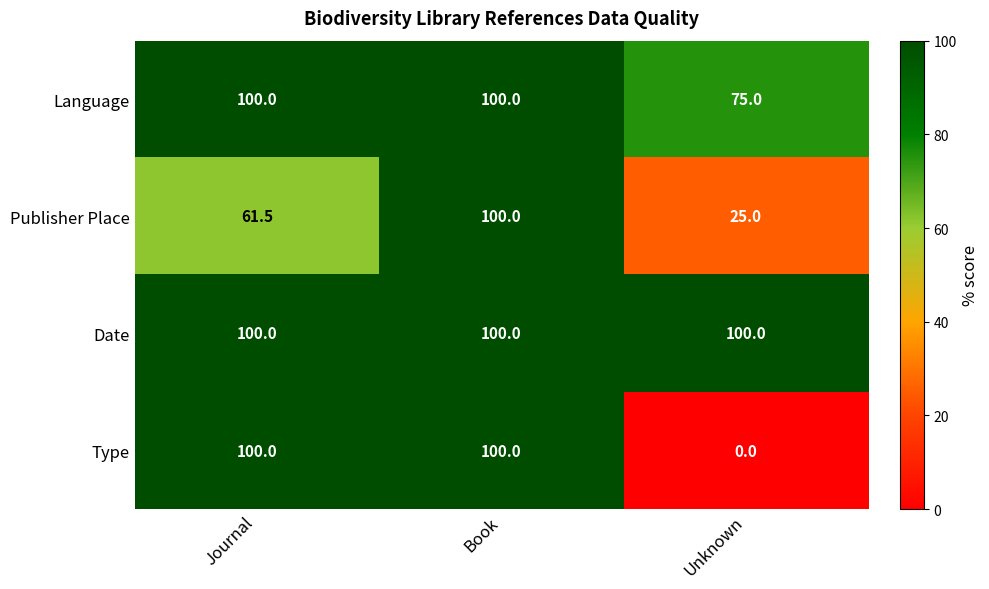

How many categories are shown in the chart?

3